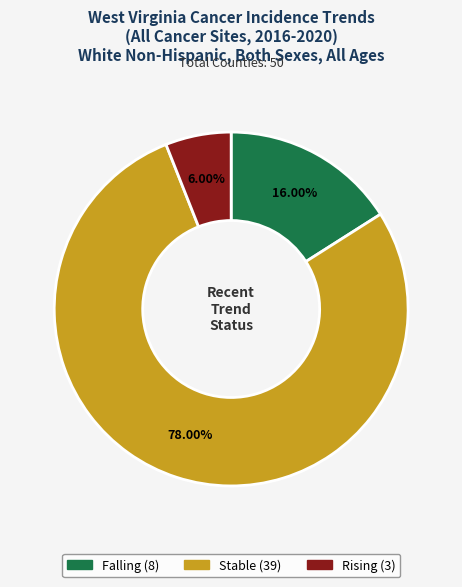

Does any single category account for the majority?

Yes